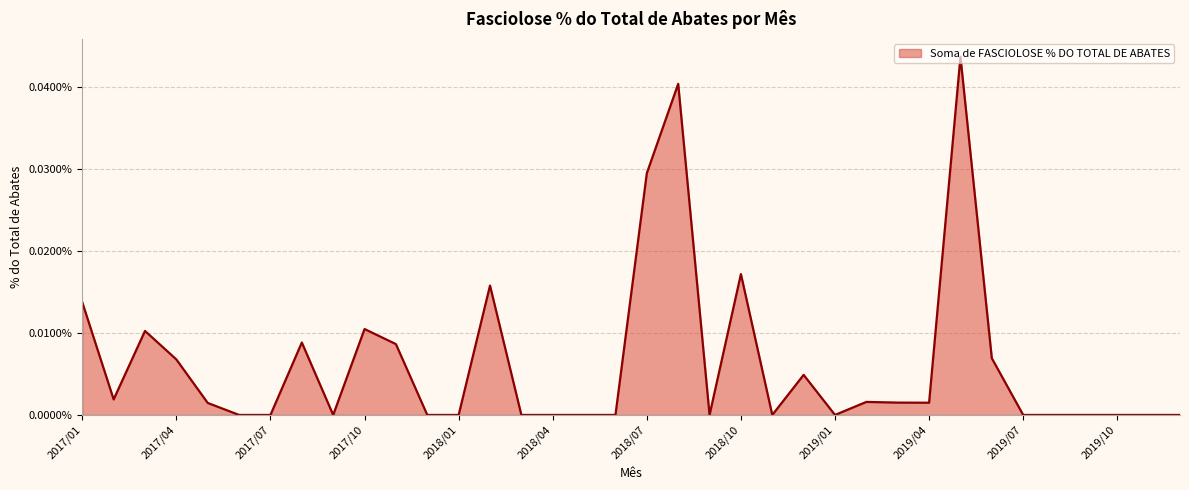

Does the chart display data point markers on the line(s)?

No